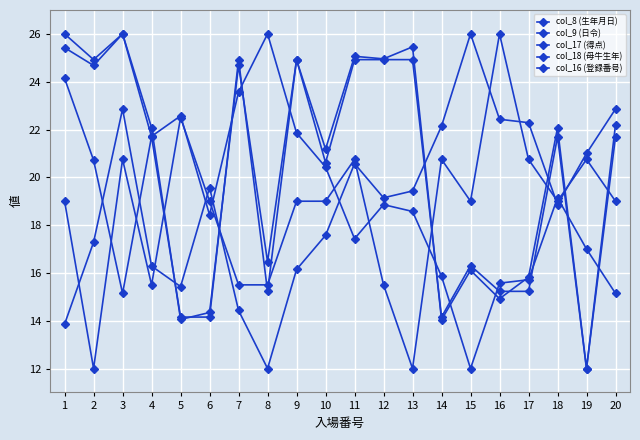

Which has a higher value, 16 or 4?

16